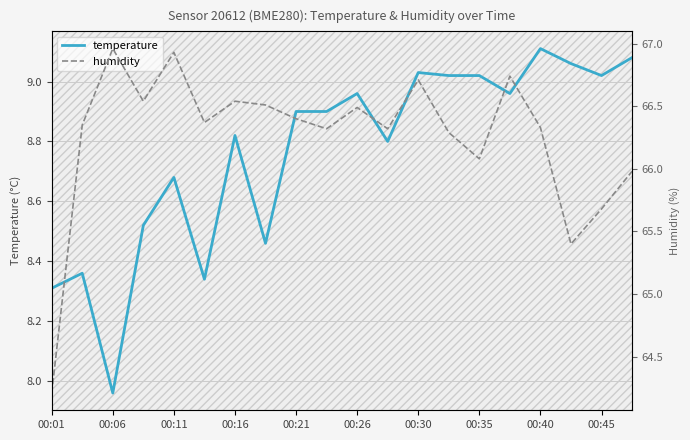

How many categories are shown in the chart?

20